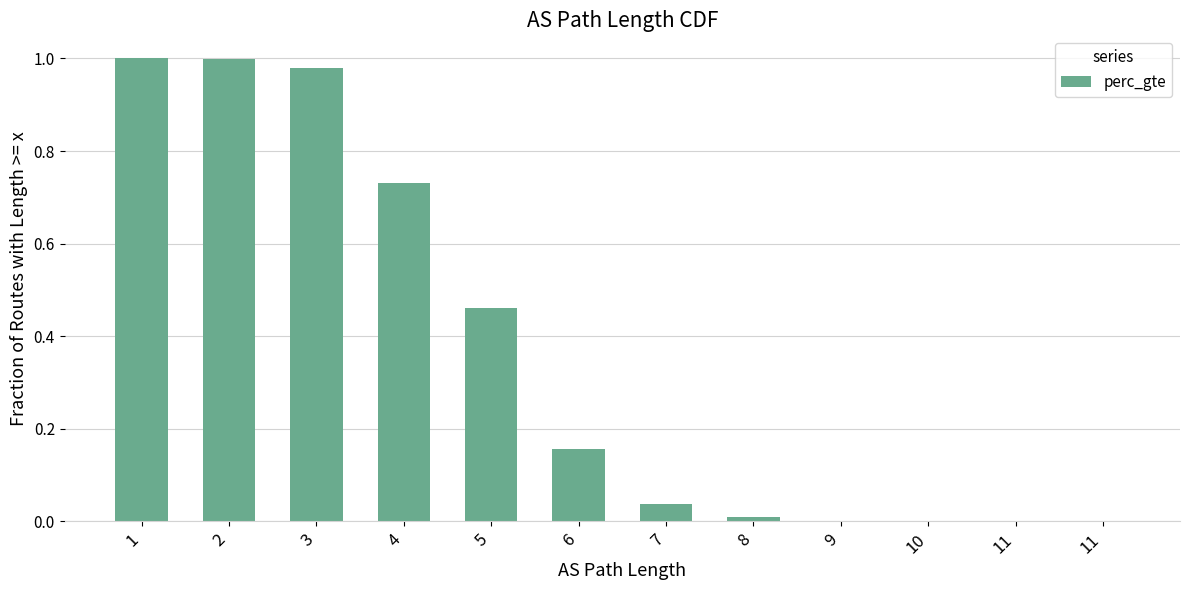

List the labels in order of value, largest first.

1, 2, 3, 4, 5, 6, 7, 8, 9, 10, 11, 11